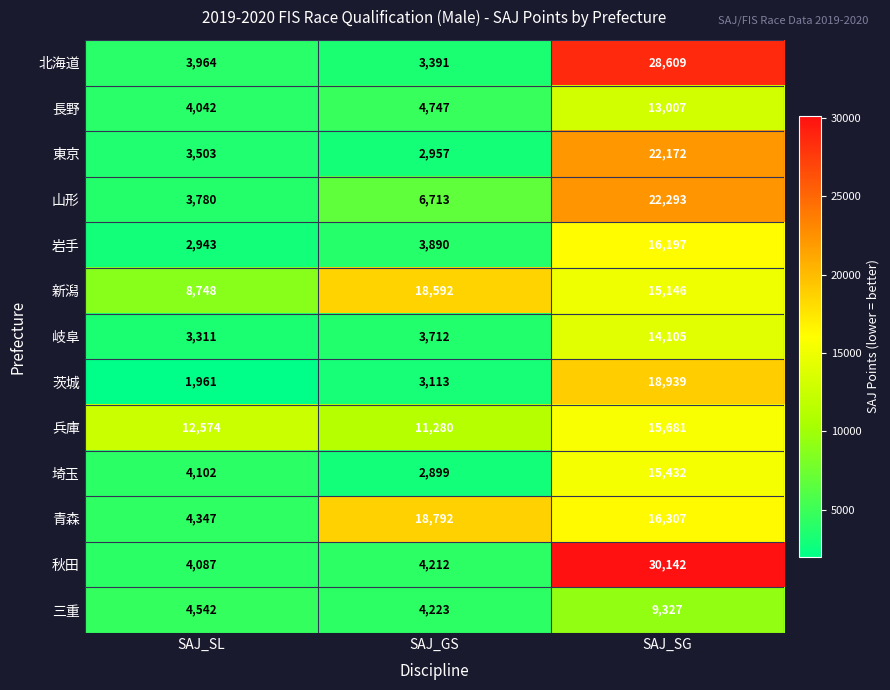

Which series has the largest total across all categories?

新潟